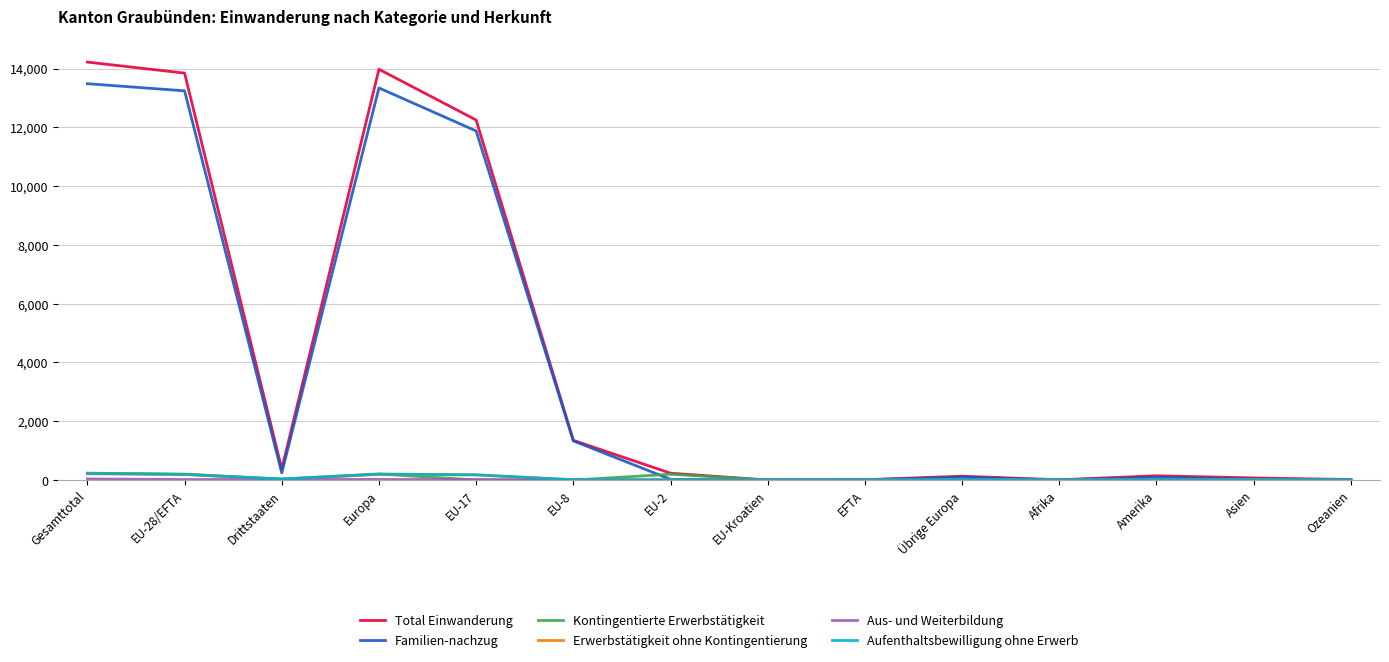

What is the maximum value shown in the chart?

14219